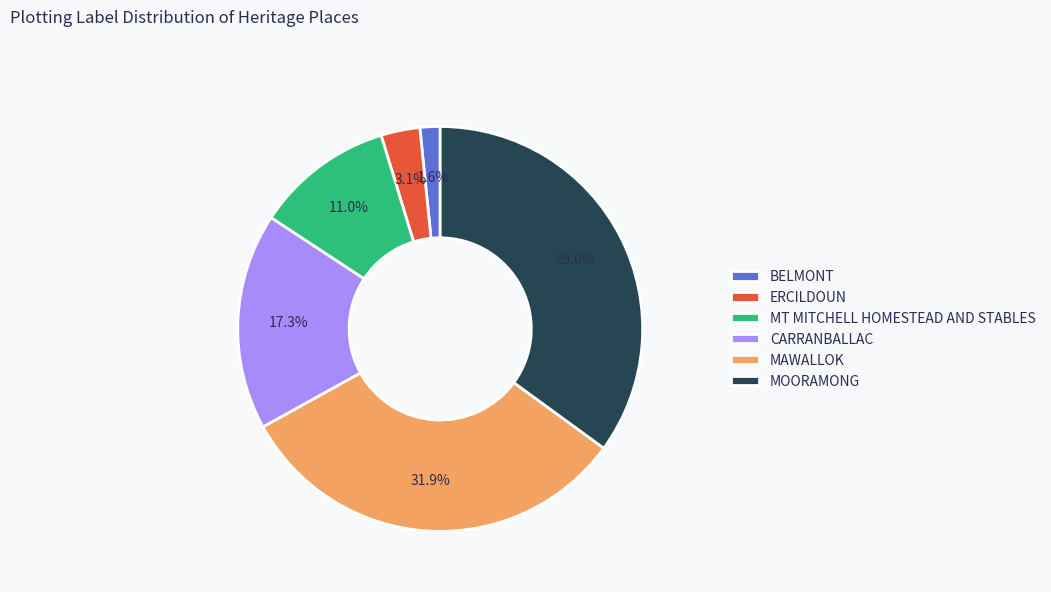

How many segments does this pie chart have?

6